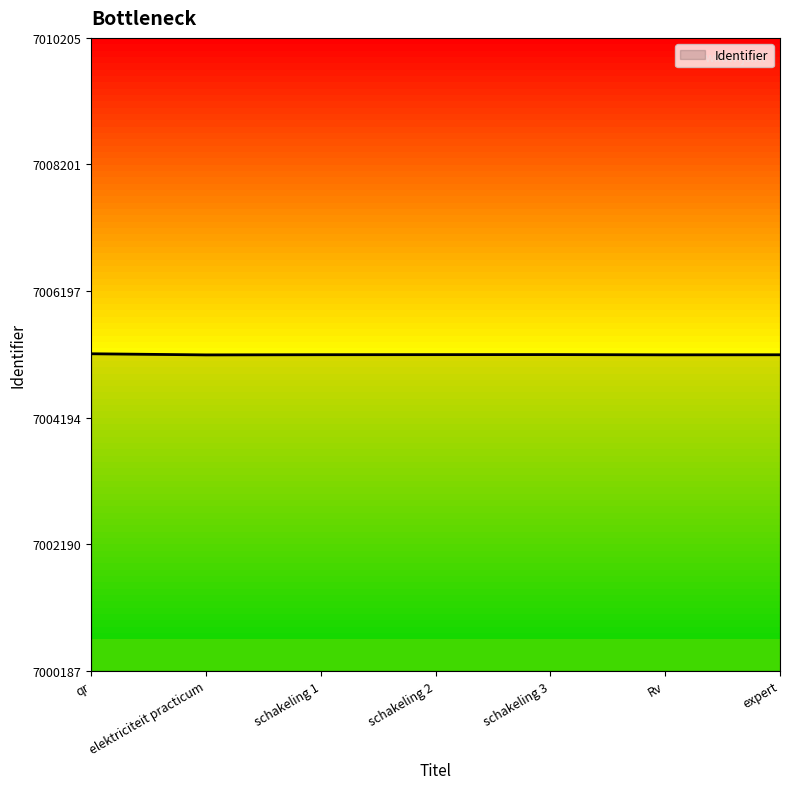

What is the maximum value shown in the chart?

7005205